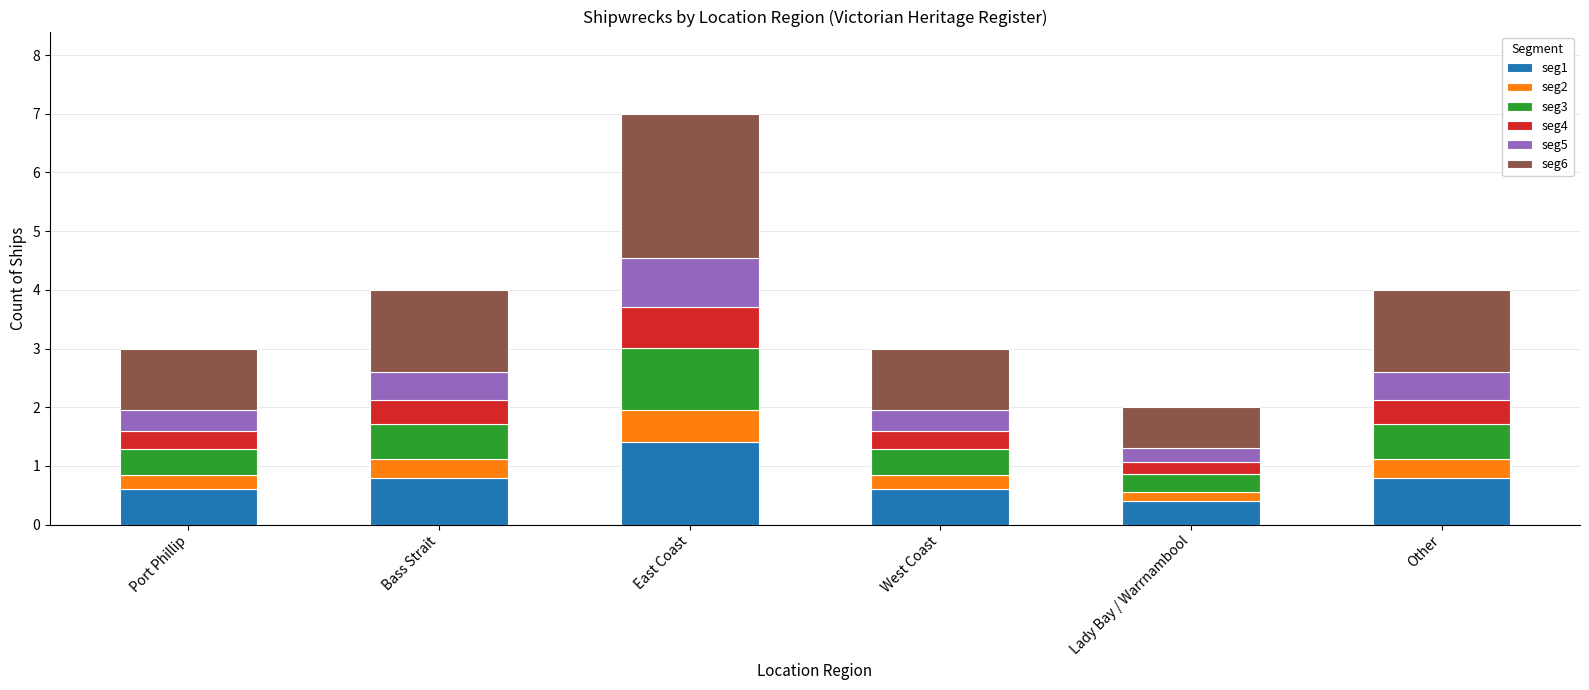

What is the lowest value of the seg1 series?

0.4